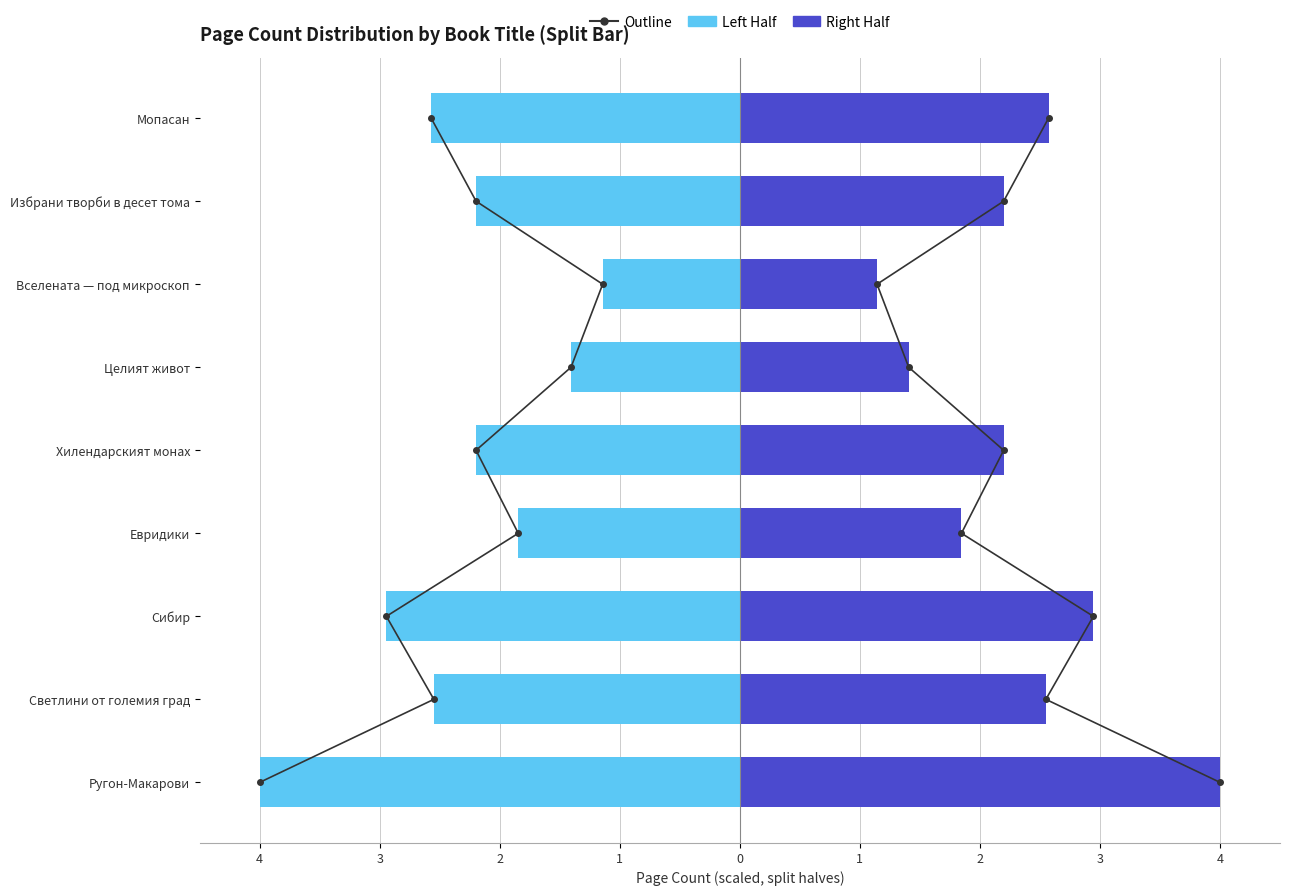

Which series has the largest range (max minus min)?

Outline